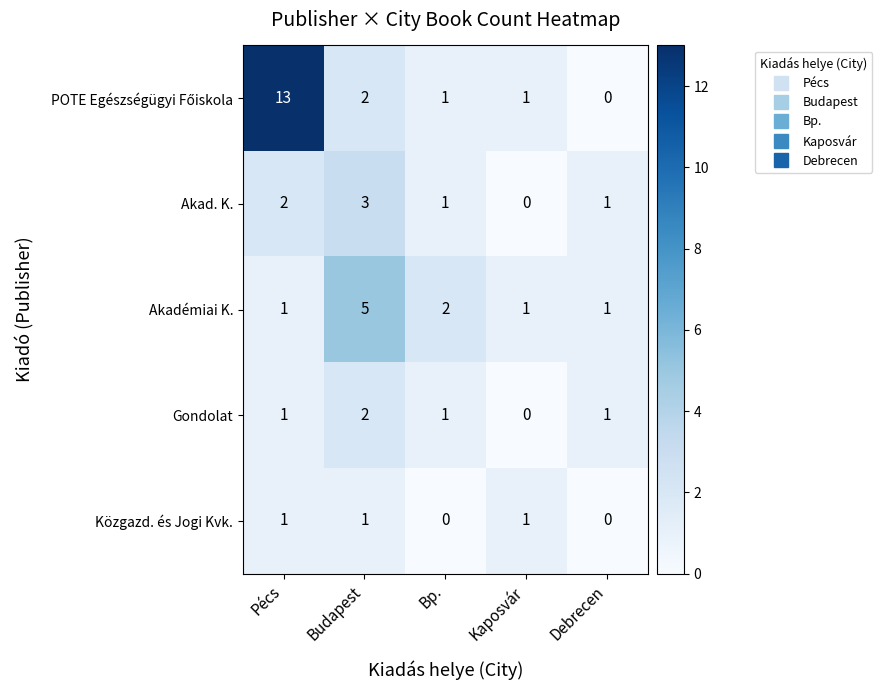

What is the difference between the highest and lowest values at Budapest?

4